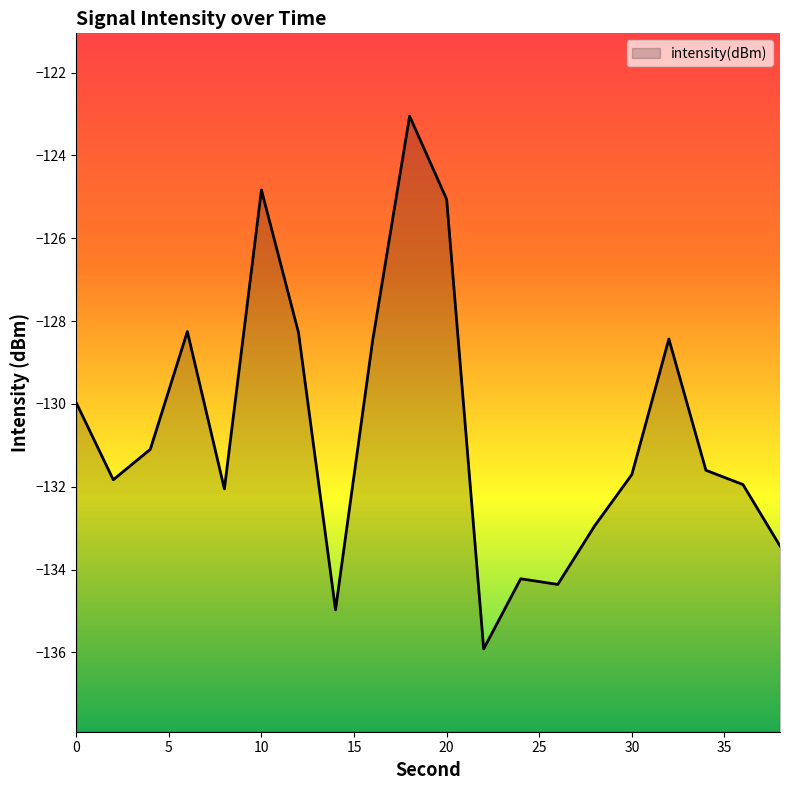

How many points are lower than both their immediate neighbors (excluding endpoints)?

5